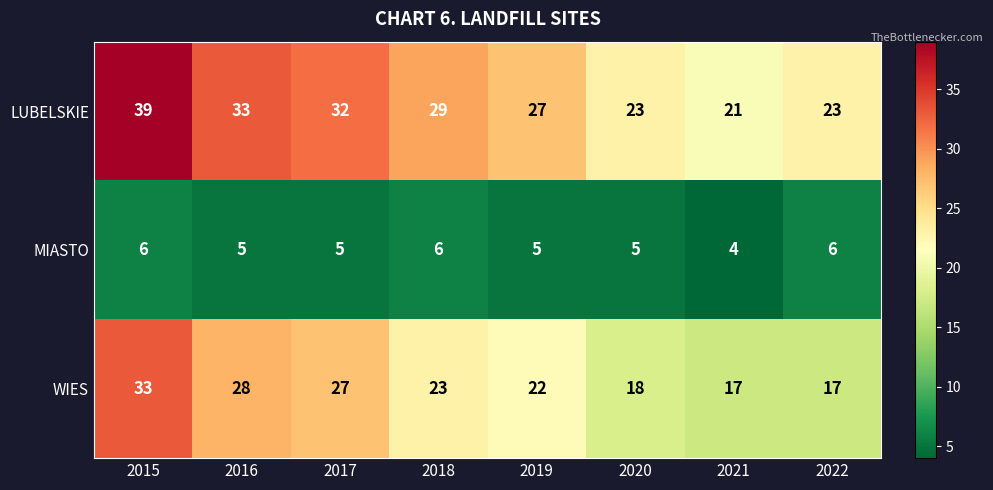

Rank the series by their maximum value, from lowest to highest.

MIASTO, WIES, LUBELSKIE